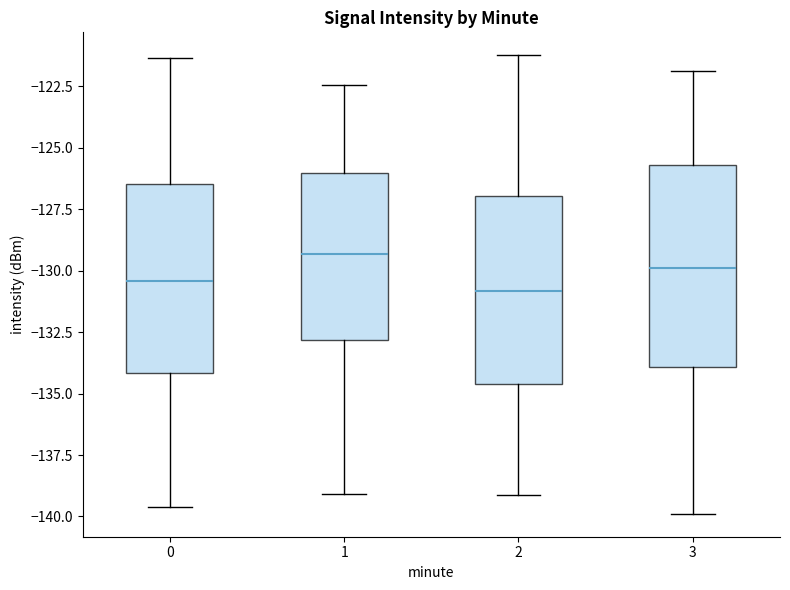

Where does the lower whisker of the box at x = 1 end on the y-axis? The values are not printed on the chart, so give them approximately, as read against the axis.

-139.0